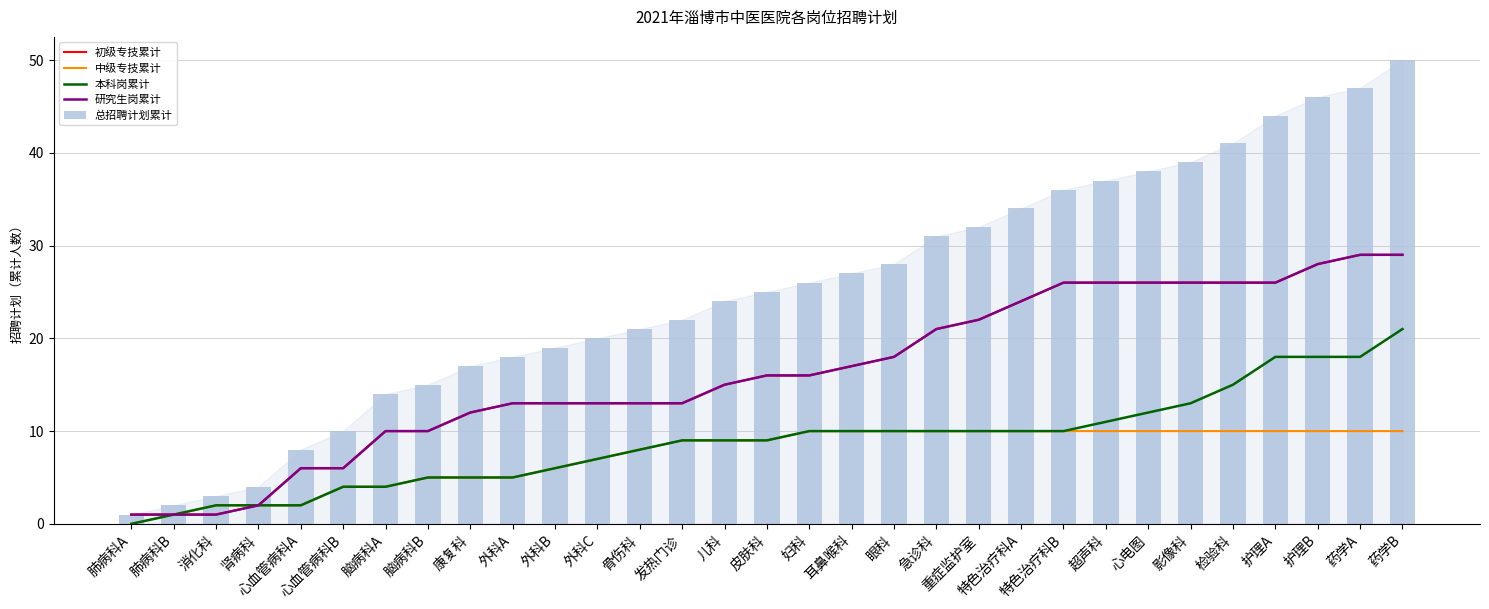

The value of 总招聘计划累计 at 影像科 is 12. True or false?

False